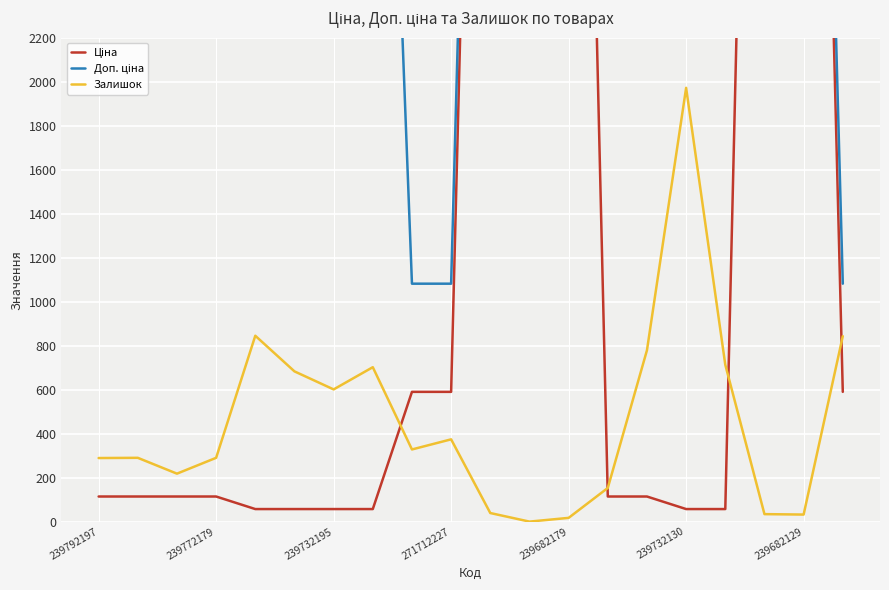

True or false: Залишок has a value of 13.2 at 10.

False